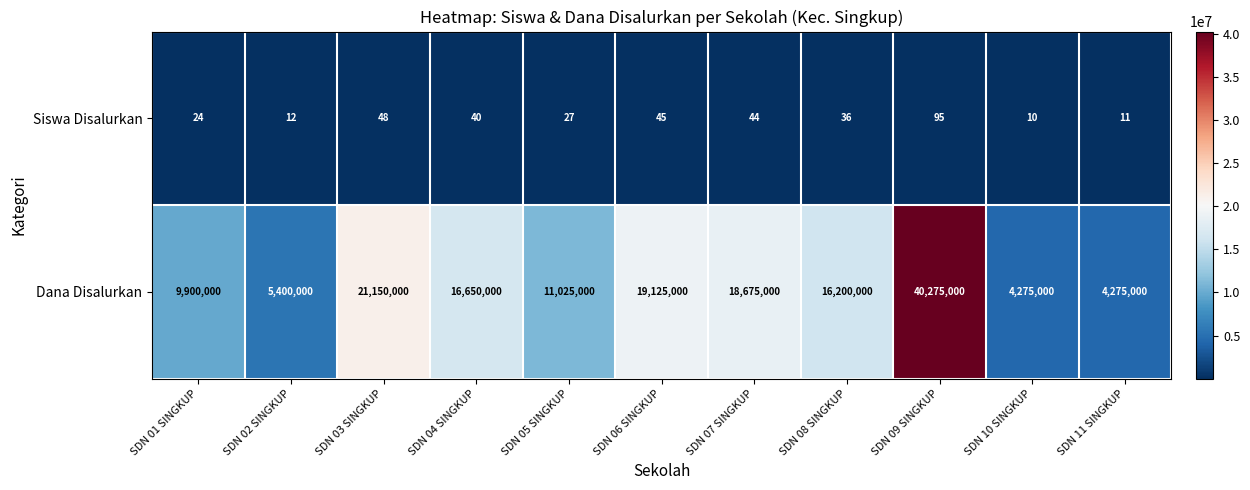

True or false: Siswa Disalurkan has a value of 75 at SDN 06 SINGKUP.

False